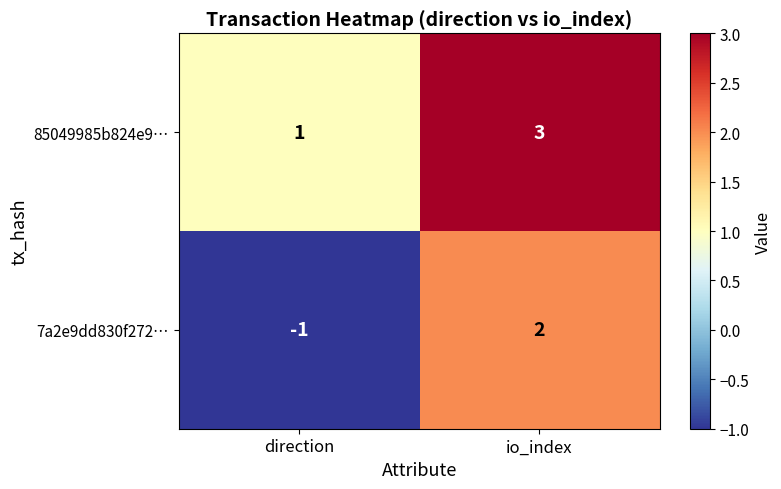

Between direction and io_index, which series saw the biggest shift?

7a2e9dd830f272…